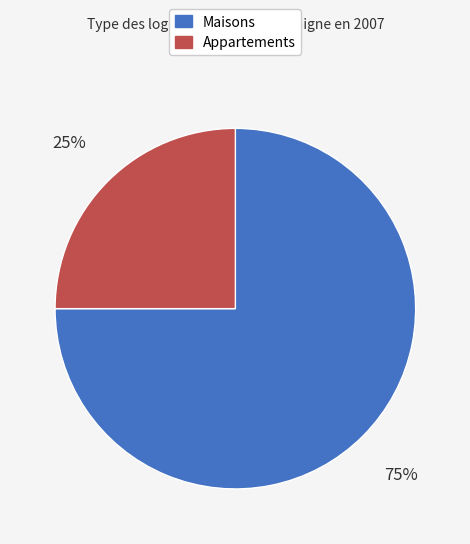

Does any single category account for the majority?

Yes